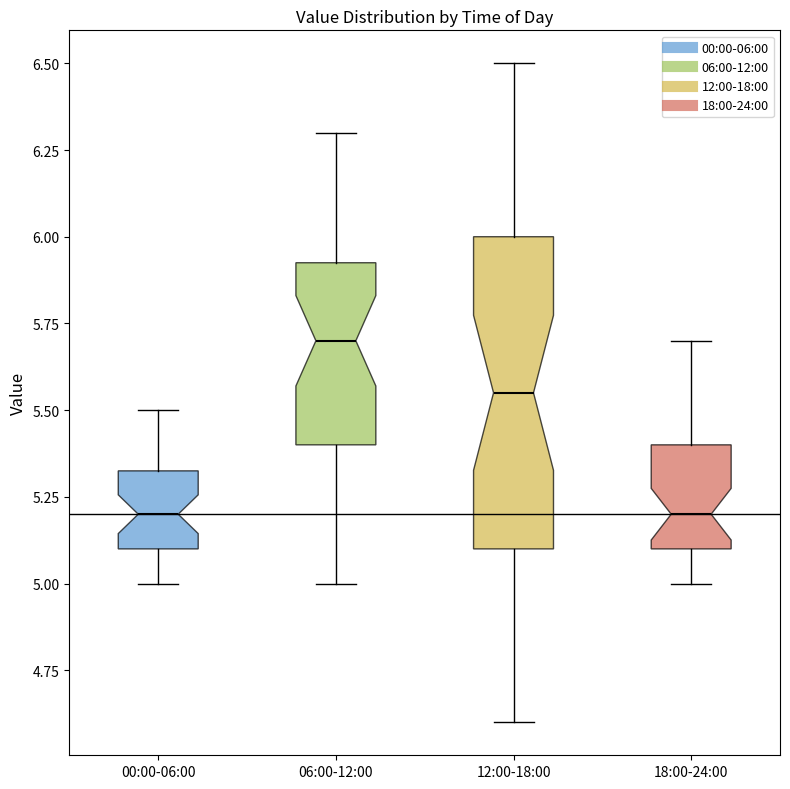

Reading left to right, read every box against the y-axis: the position of its median line, the range the box covers, and the ends of its whiskers. The values are not printed on the chart, so give them approximately, as read against the axis.

00:00-06:00: median 5.20, box 5.10 to 5.35, whiskers 5.00 to 5.50
06:00-12:00: median 5.70, box 5.40 to 5.95, whiskers 5.00 to 6.30
12:00-18:00: median 5.55, box 5.10 to 6.00, whiskers 4.60 to 6.50
18:00-24:00: median 5.20, box 5.10 to 5.40, whiskers 5.00 to 5.70